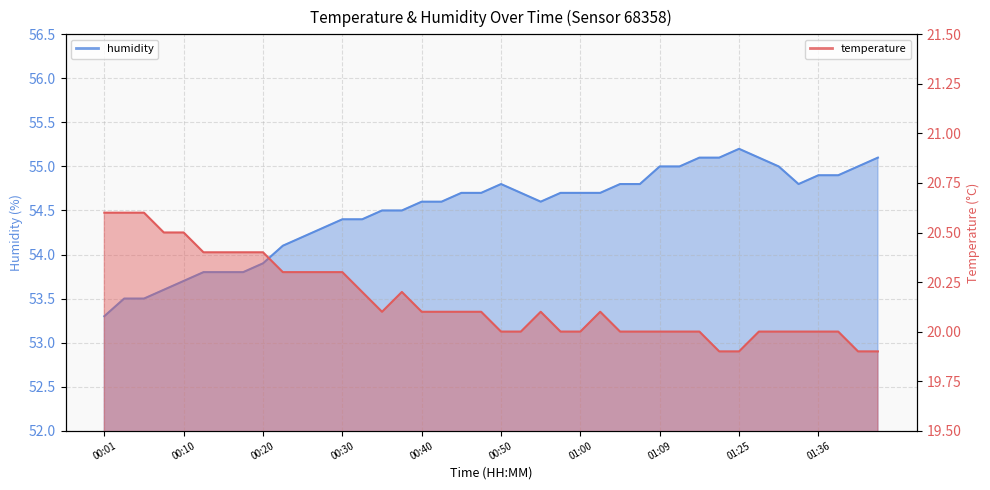

At which label does humidity first exceed 54?

00:22